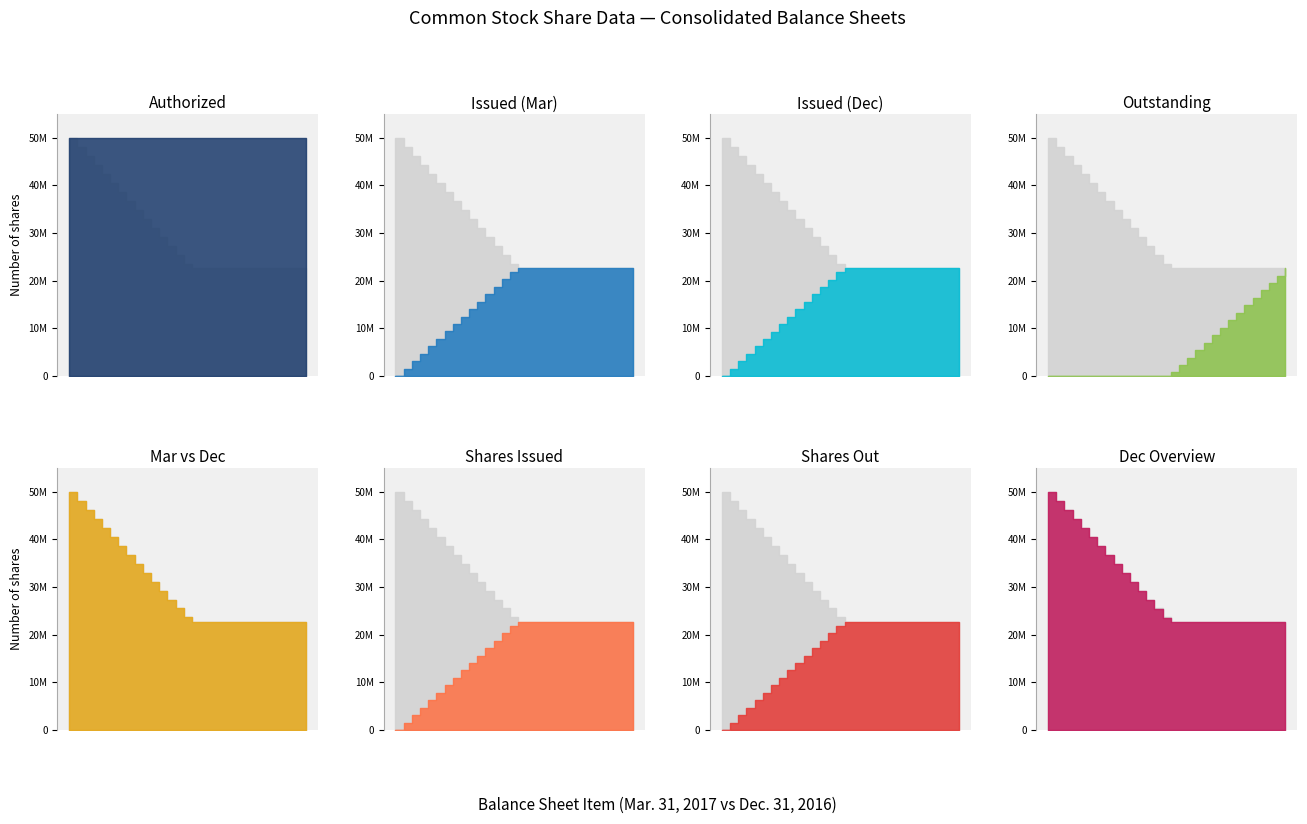

The Mar. 31, 2017 series shows 50000000 at Common stock, shares authorized. True or false?

True